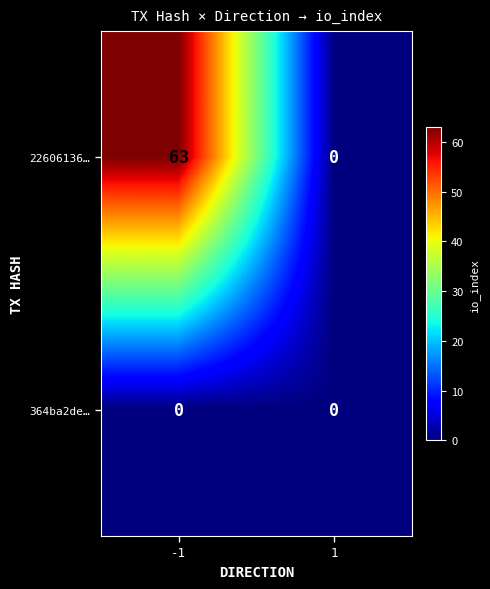

Between -1 and 1, which series saw the biggest shift?

22606136…